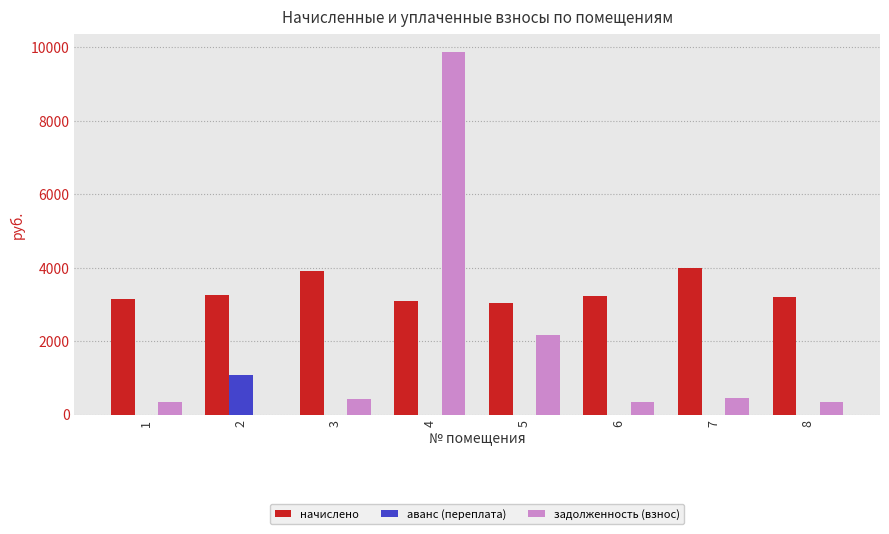

What is the maximum value for начислено?

4006.6